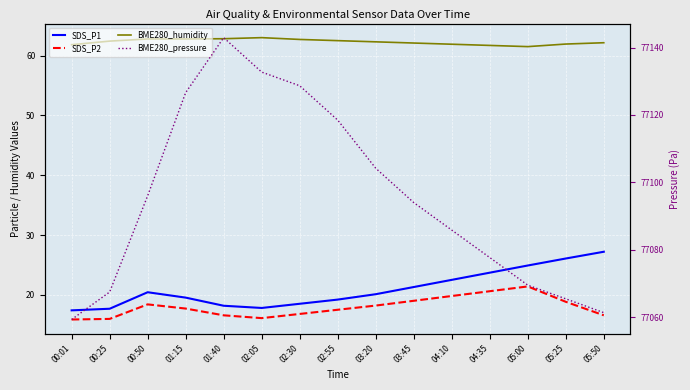

Between 02:30 and 03:20, which series saw the biggest shift?

BME280_pressure